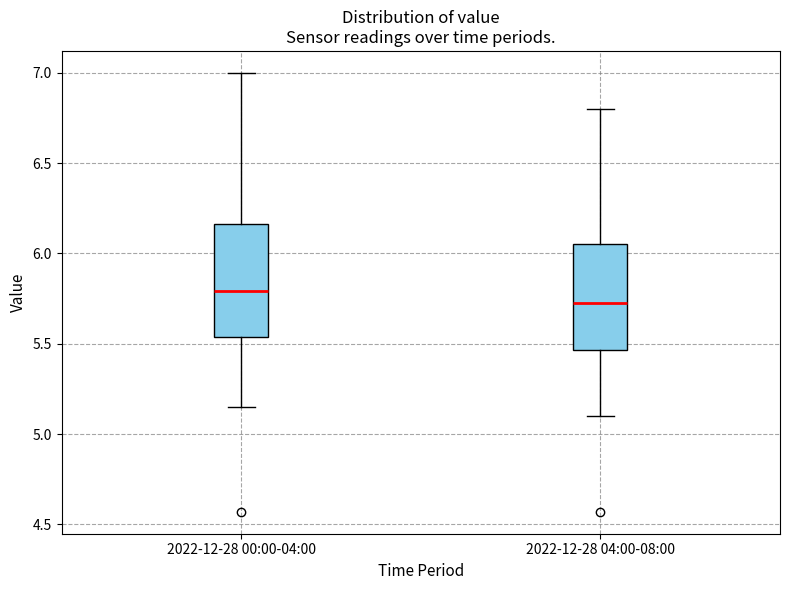

Where does the upper whisker of the box for 2022-12-28 04:00-08:00 end on the y-axis? The values are not printed on the chart, so give them approximately, as read against the axis.

6.80